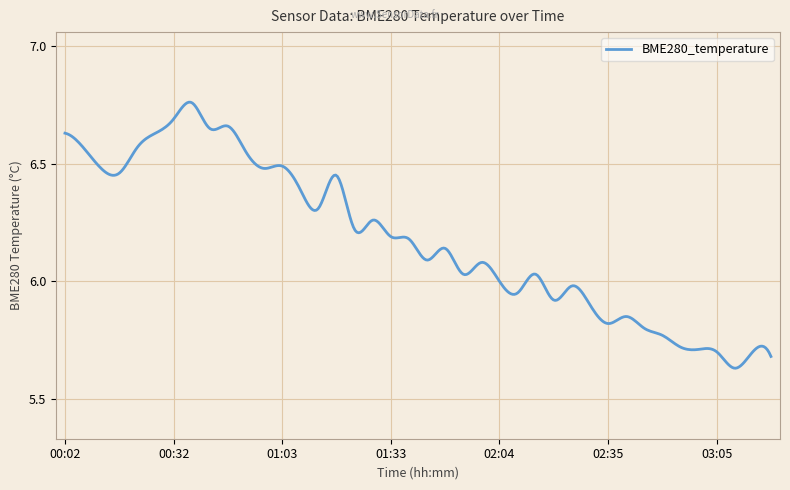

What is the label of the 35th point from the right?

00:27